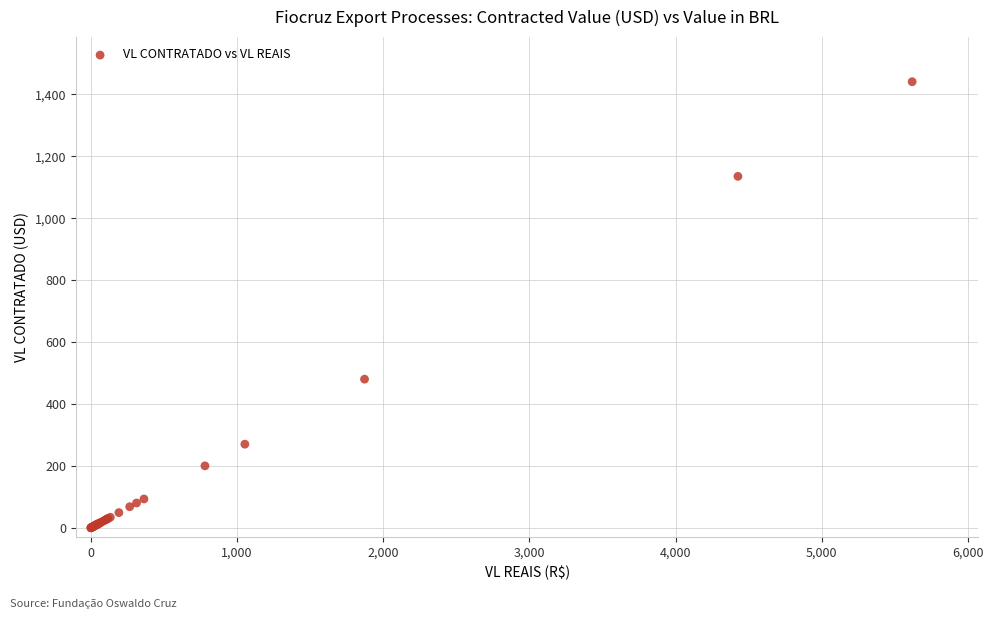

What Y value in the scatter plot is closest to 720?

480.0